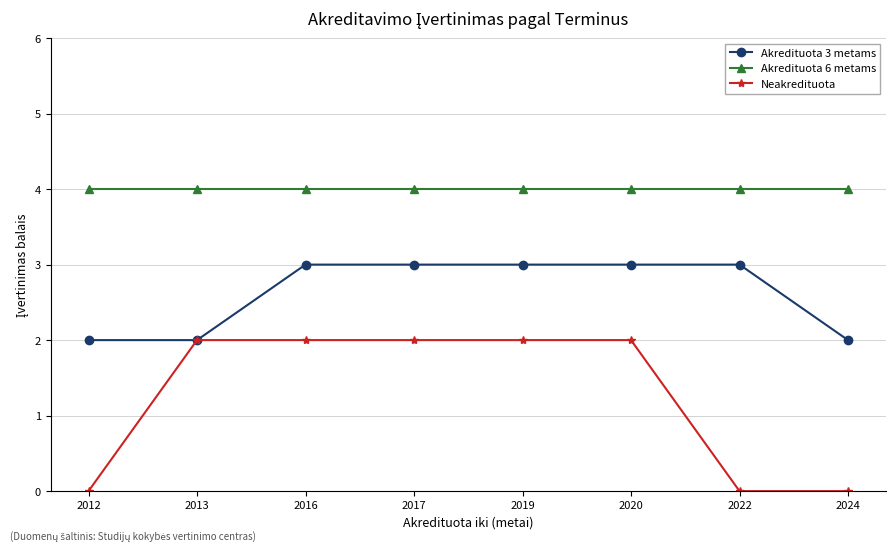

What is the sum of all Neakredituota values?

10